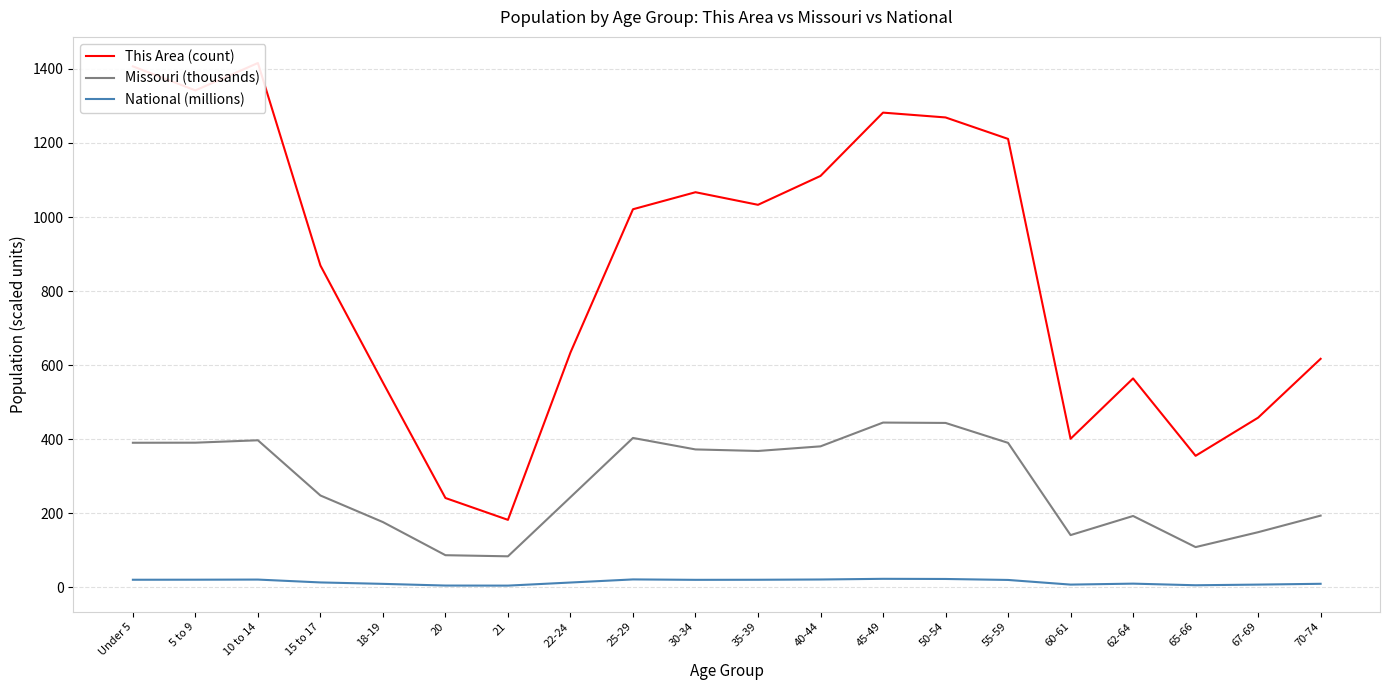

What is the sum of all This Area (count) values?

17033.0